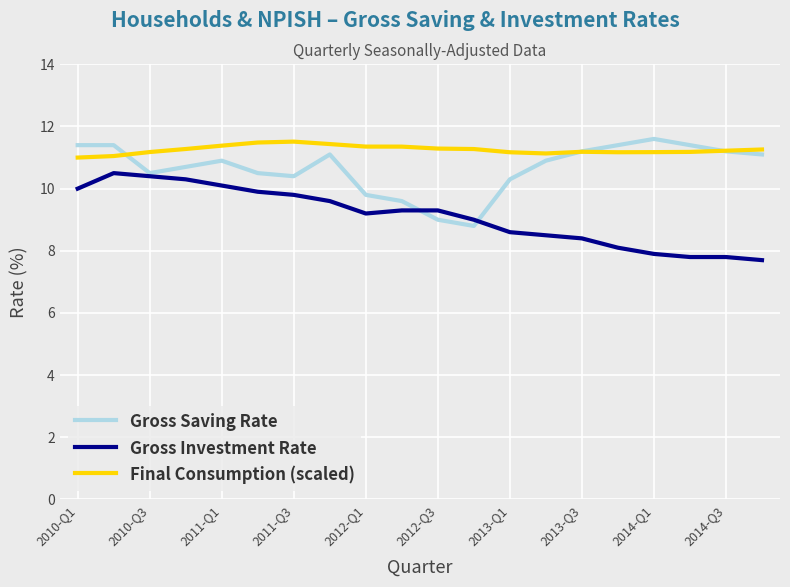

Rank the series by their average value, from highest to lowest.

Final Consumption (scaled), Gross Saving Rate, Gross Investment Rate